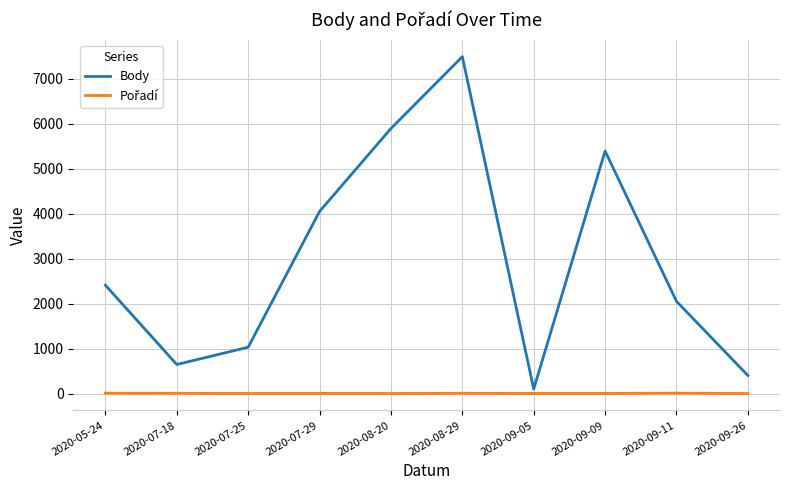

How many series are shown in this chart?

2